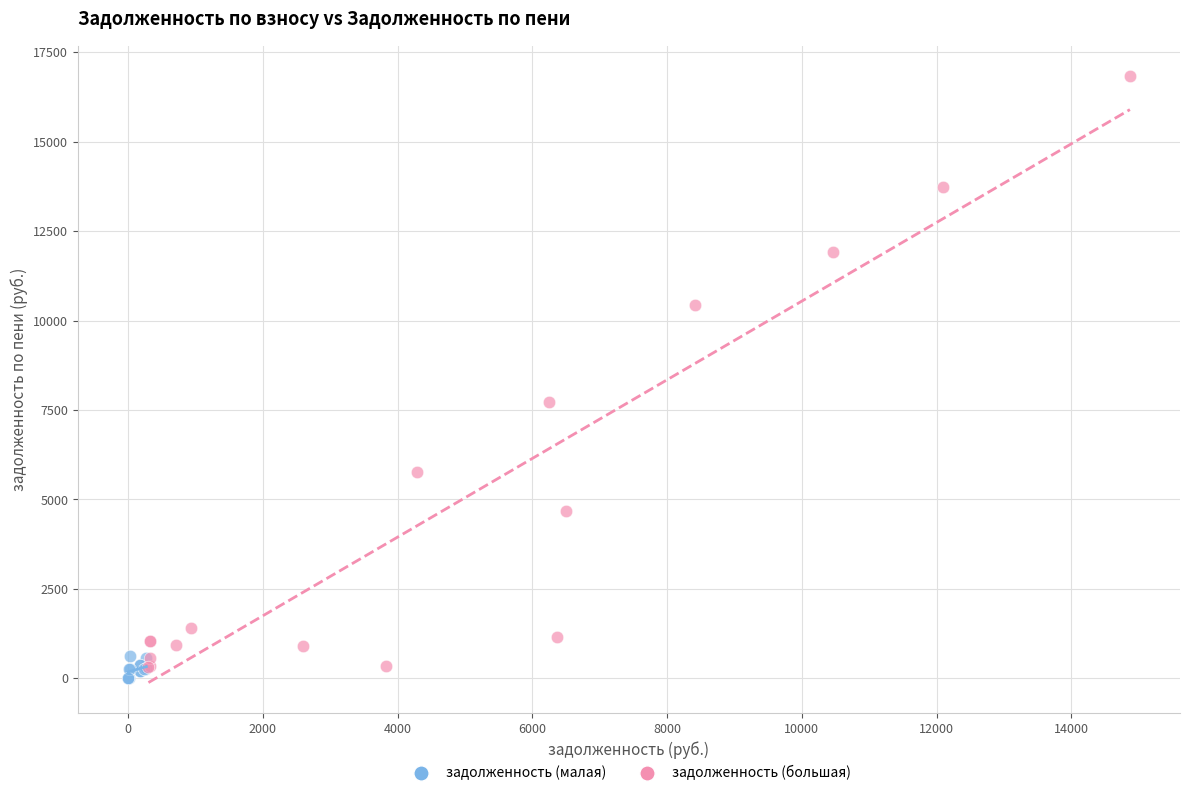

Which series reaches the maximum Y coordinate?

задолженность (большая)